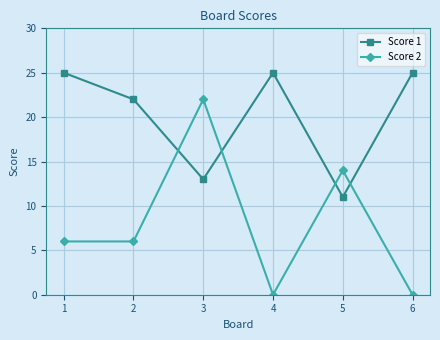

Where is Score 1 nearest to the value 18?

2